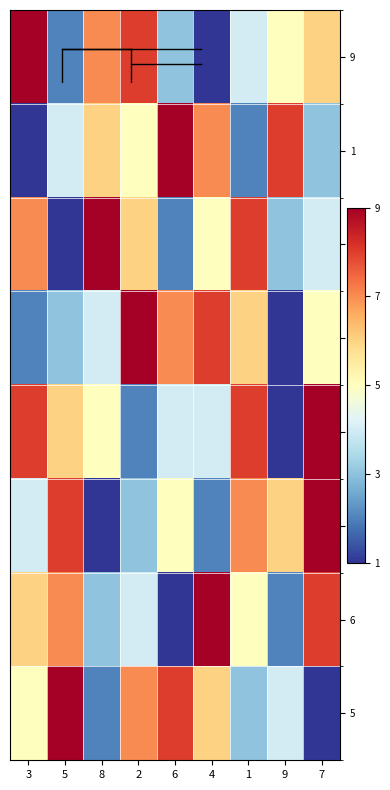

At which label does 6 first exceed 5?

3